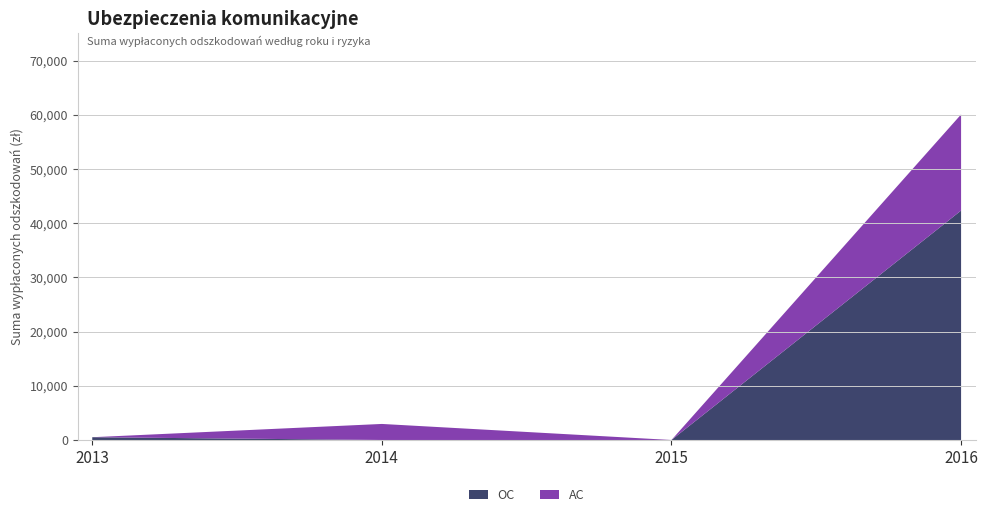

True or false: OC has a value of 28546.9 at 2016.

False